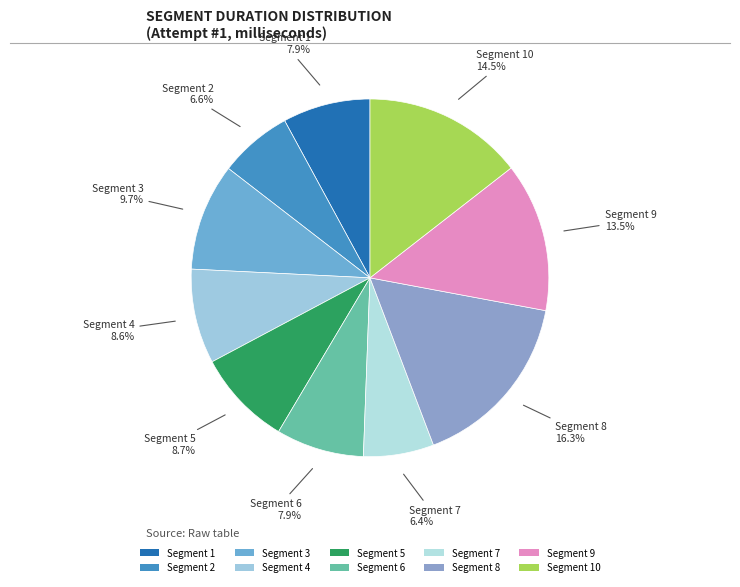

Count the number of slices in the pie.

10